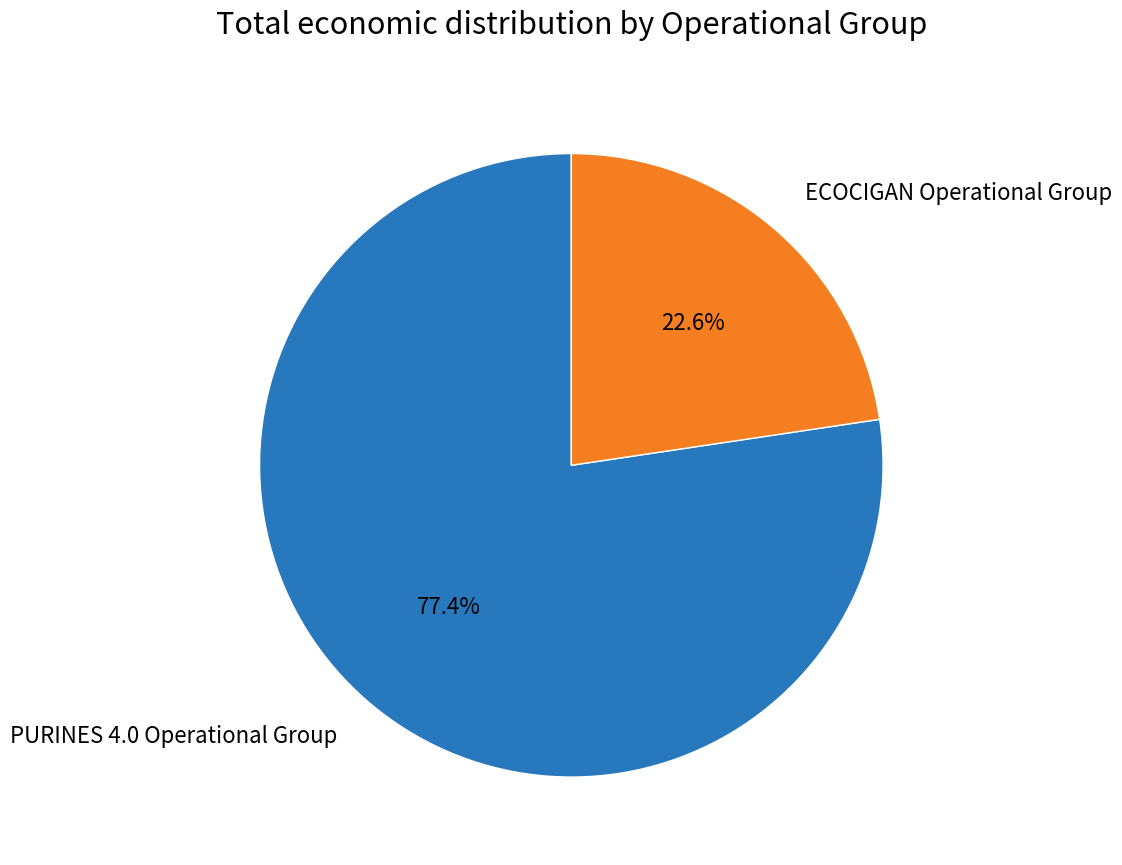

What percentage is the ECOCIGAN Operational Group slice, to the nearest percent?

23%